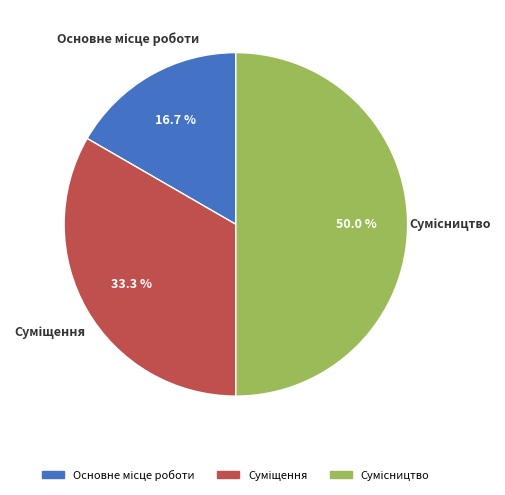

How many slices are in this pie chart?

3